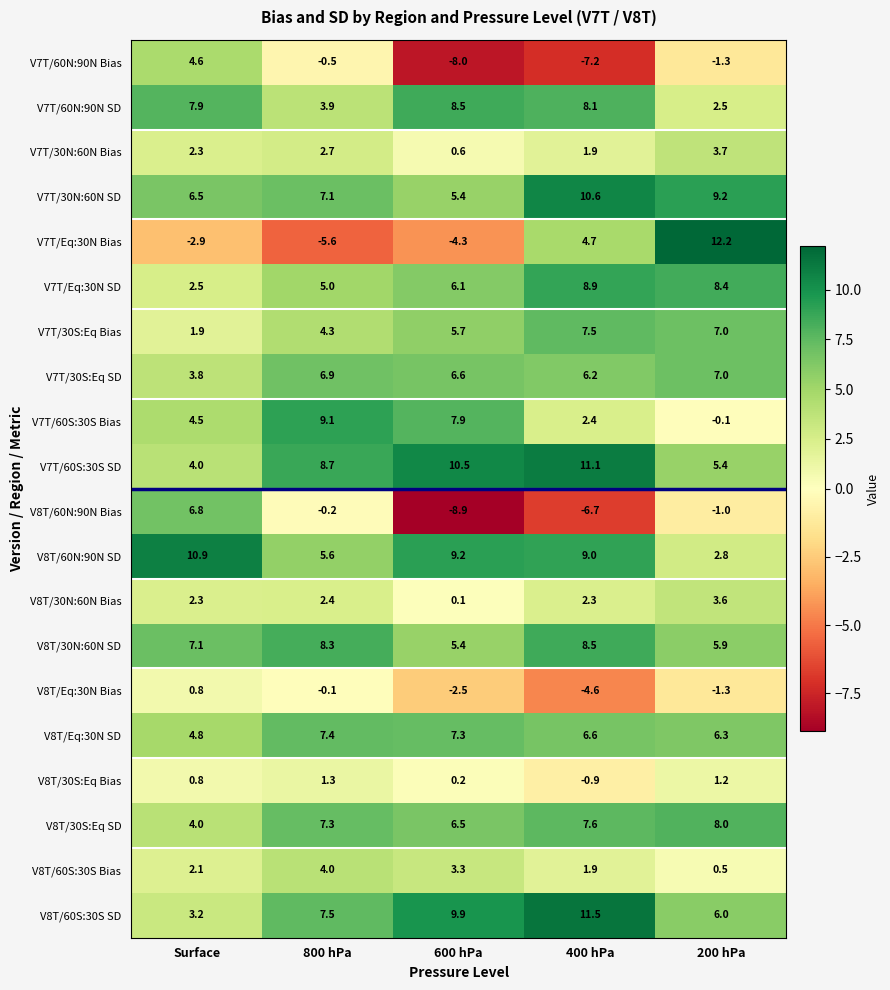

At which category does the chart reach its peak across all series?

200 hPa